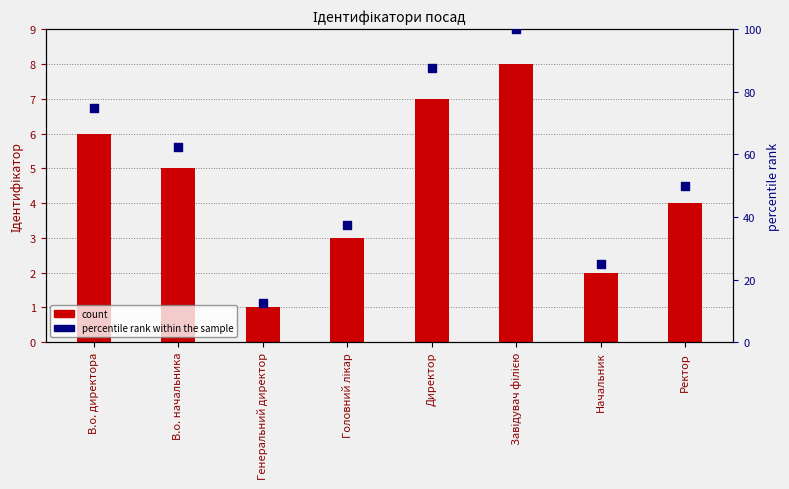

At how many categories does at least one series exceed 18?

7